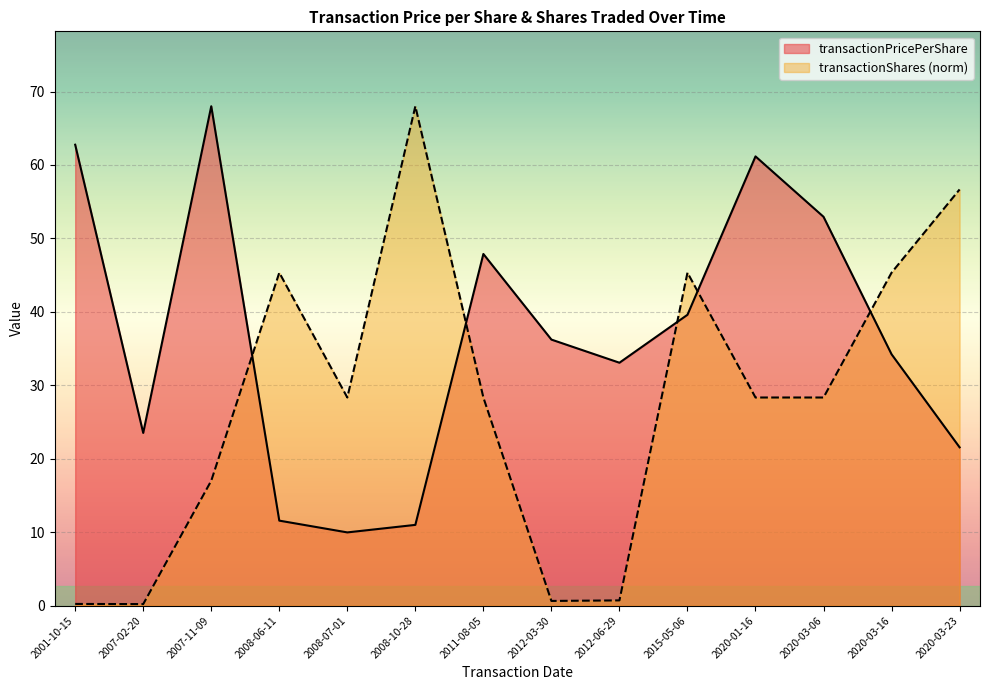

Reading left to right, extract all data points from this chart.

transactionPricePerShare: 2001-10-15=62.8	2007-02-20=23.5	2007-11-09=68.0	2008-06-11=11.6	2008-07-01=10.0	2008-10-28=11.0	2011-08-05=47.9	2012-03-30=36.2	2012-06-29=33.1	2015-05-06=39.6	2020-01-16=61.2	2020-03-06=52.9	2020-03-16=34.2	2020-03-23=21.6
transactionShares: 2001-10-15=0.2	2007-02-20=0.2	2007-11-09=17.0	2008-06-11=45.3	2008-07-01=28.3	2008-10-28=68.0	2011-08-05=28.3	2012-03-30=0.6	2012-06-29=0.7	2015-05-06=45.3	2020-01-16=28.3	2020-03-06=28.3	2020-03-16=45.3	2020-03-23=56.7